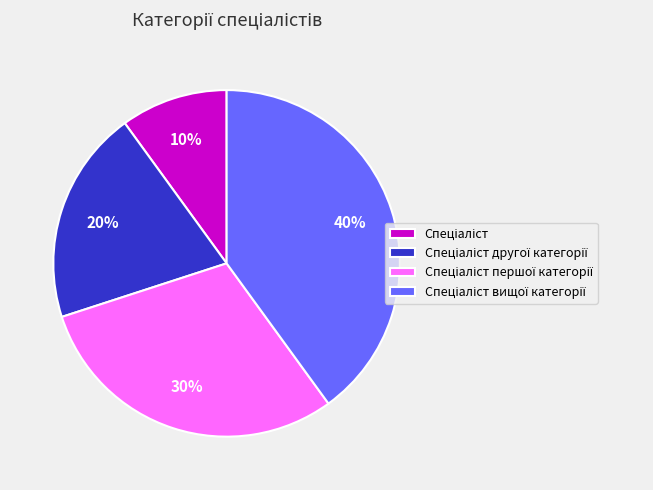

Is there a majority slice in this chart?

No